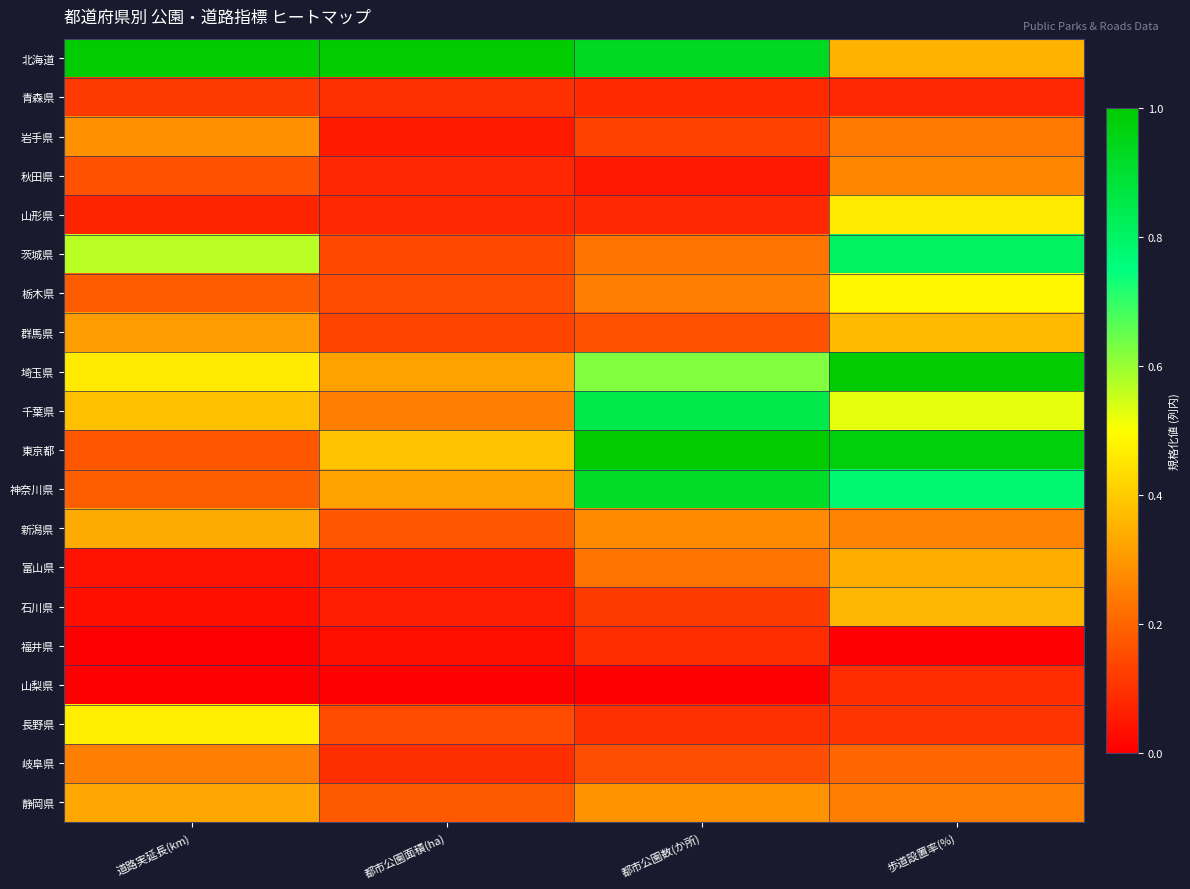

List the series in order of their peak value, lowest first.

山梨県, 福井県, 青森県, 岐阜県, 秋田県, 岩手県, 静岡県, 新潟県, 富山県, 石川県, 群馬県, 山形県, 長野県, 栃木県, 茨城県, 千葉県, 神奈川県, 北海道, 埼玉県, 東京都